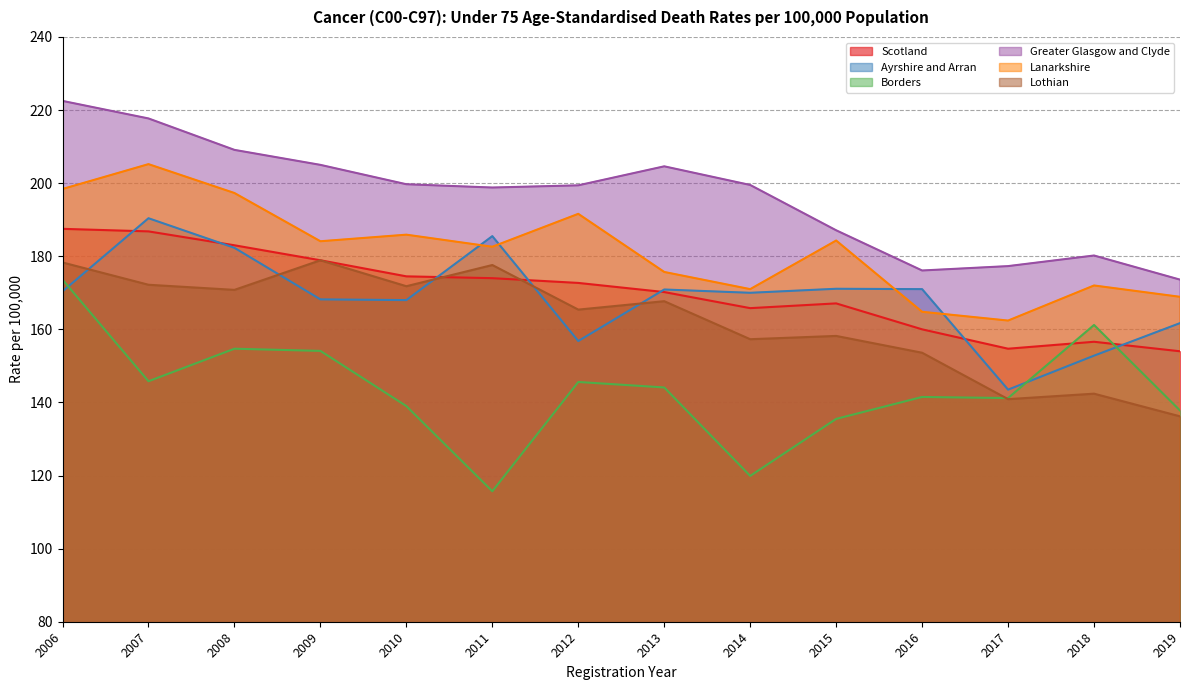

What is the difference between the second highest and second lowest values in the Lothian series?

37.4